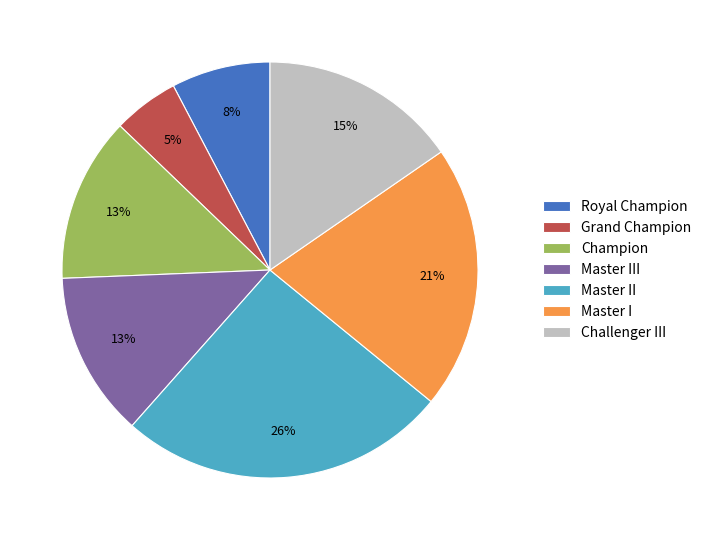

Between Grand Champion and Master II, which is larger?

Master II